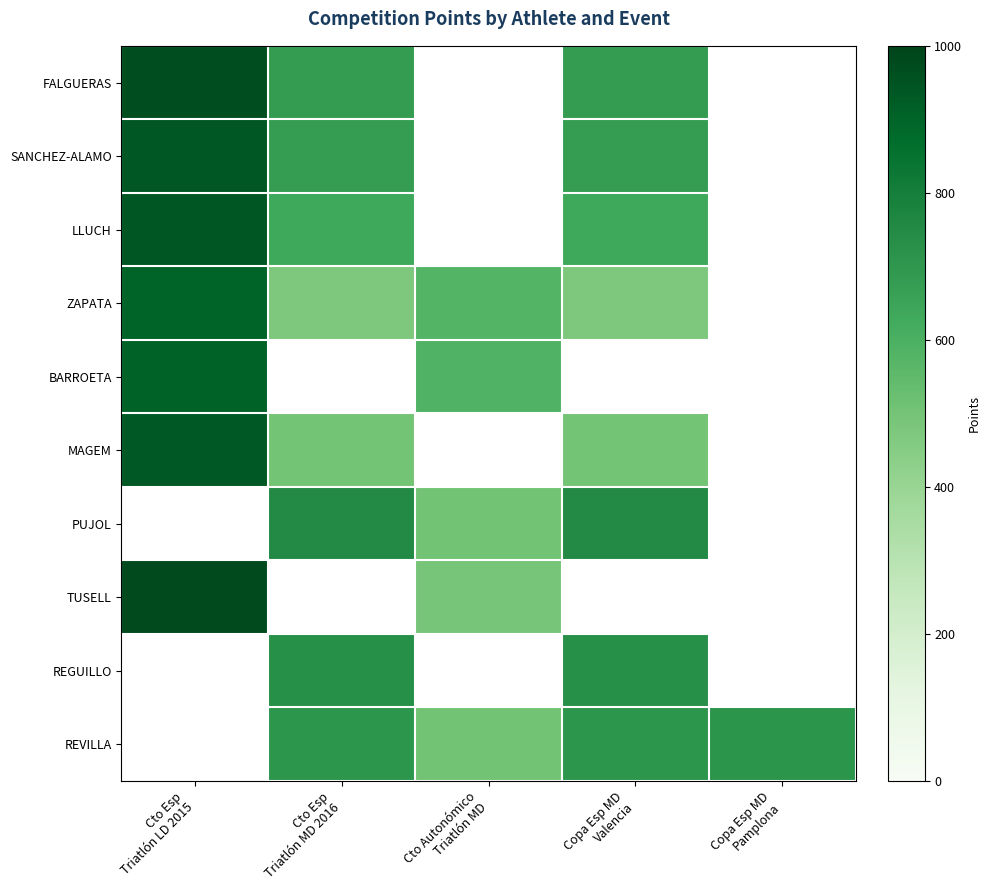

At how many categories does at least one series exceed 794?

1